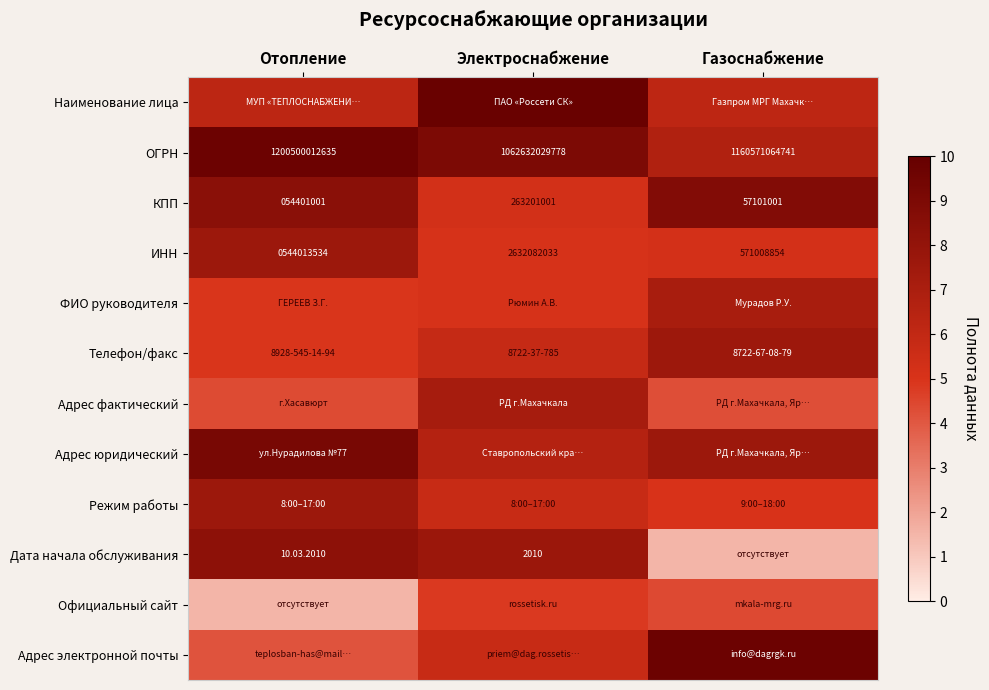

Count the number of categories in the chart.

3